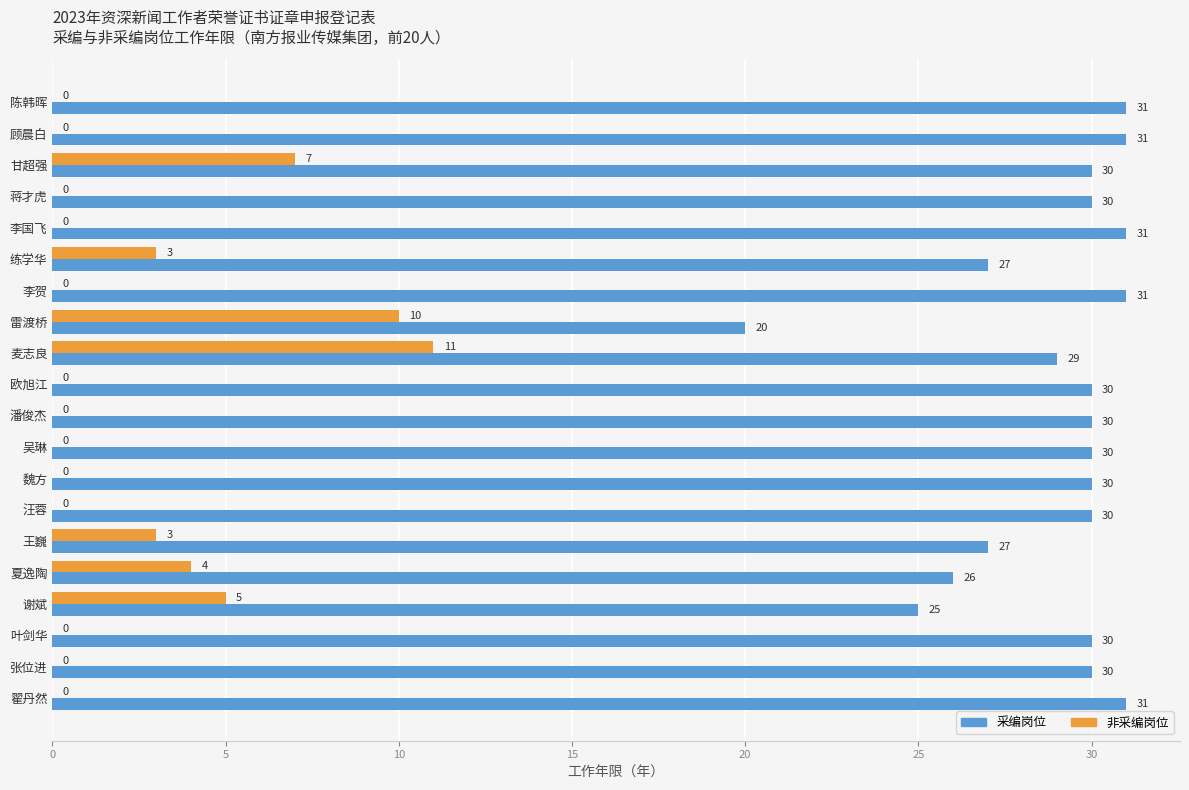

What is the total value across all series at 李国飞?

31